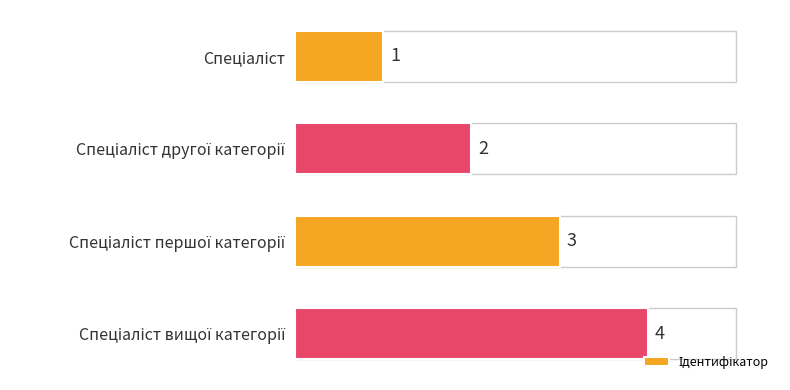

What is the greatest value displayed?

4